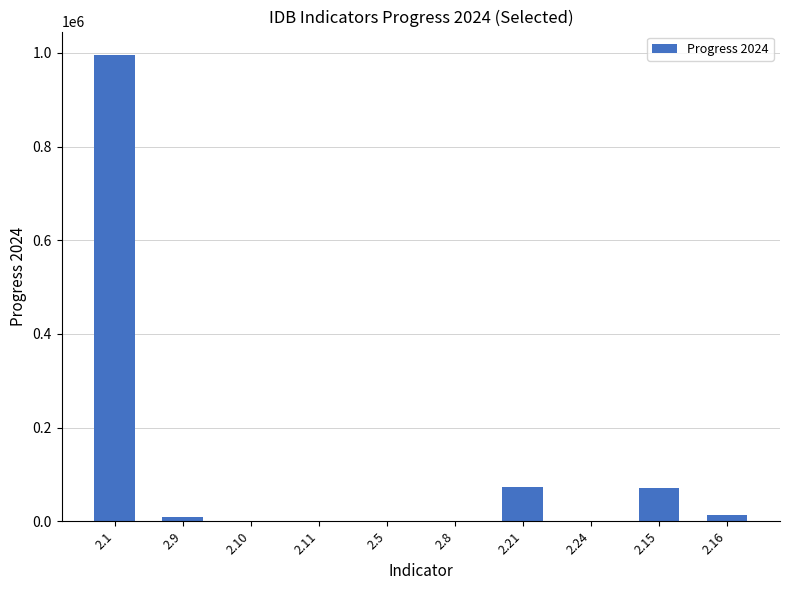

What is the difference between the values at 2.11 and 2.1?

995664